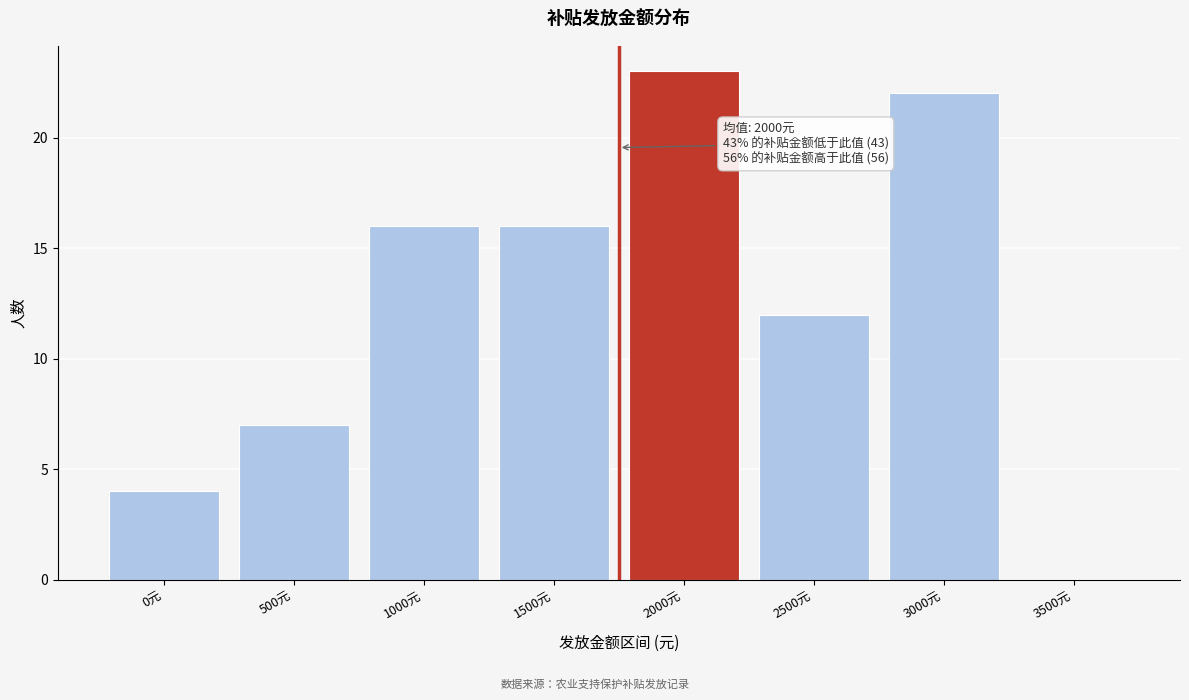

Reading right to left, transcribe all the data shown in this chart.

3500元=0	3000元=22	2500元=12	2000元=23	1500元=16	1000元=16	500元=7	0元=4